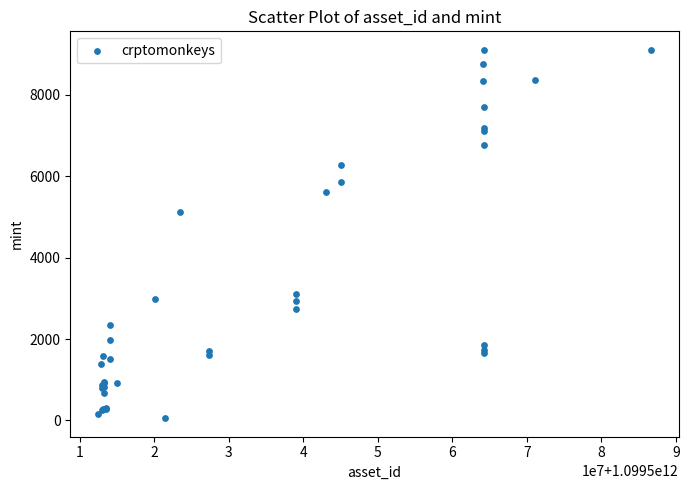

What Y value in the scatter plot is closest to 4581?

5128